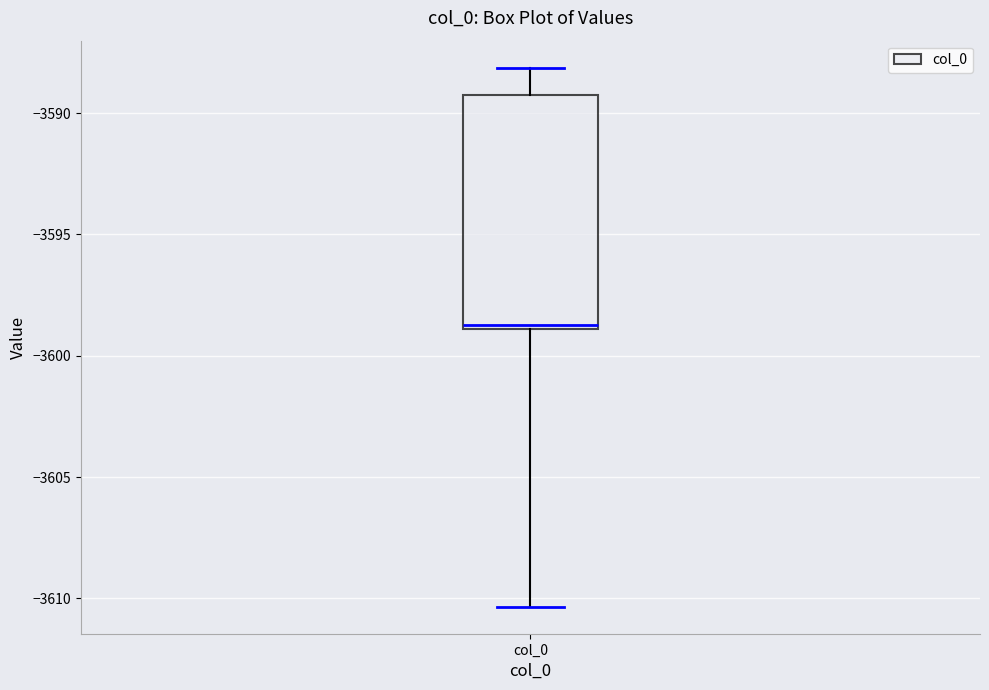

Where is the lower edge of the box for col_0 on the y-axis? The values are not printed on the chart, so give them approximately, as read against the axis.

-3599.0